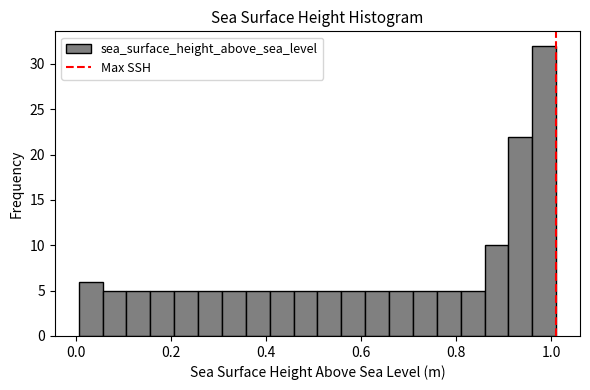

Read against the x-axis, roughly where is the centre of the tallest bar?

0.98